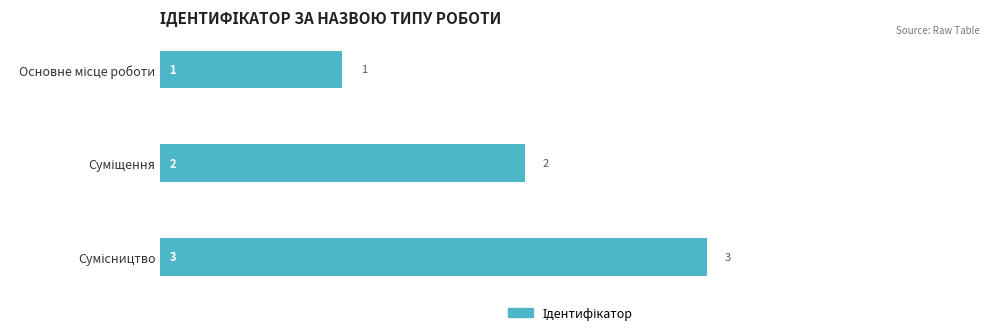

Are the bars horizontal?

Yes